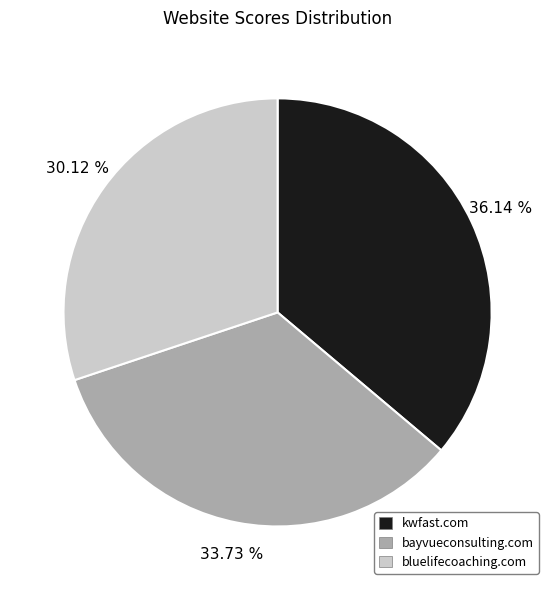

True or false: bayvueconsulting.com accounts for 34% of the total.

True